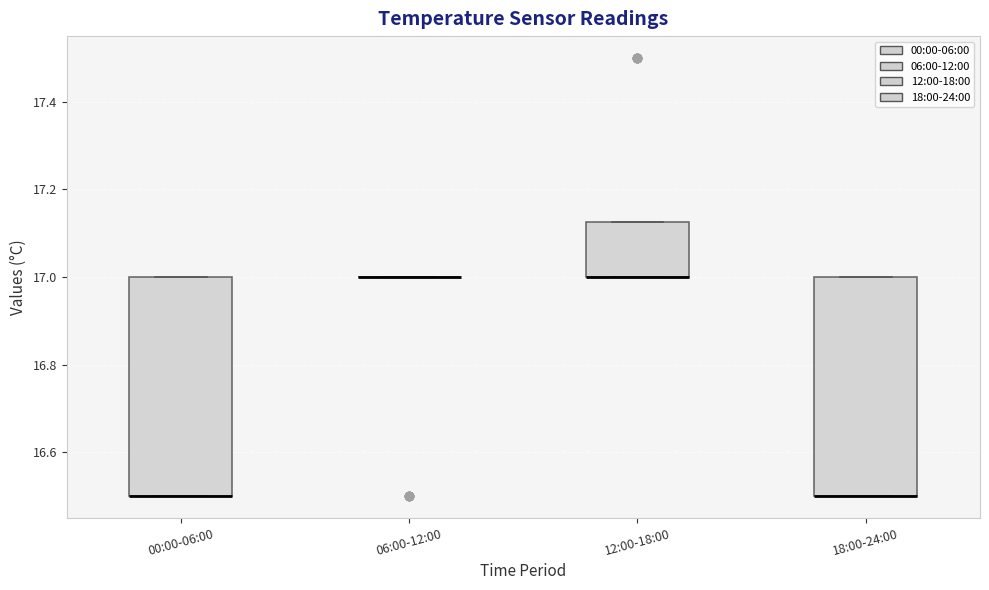

Reading left to right, transcribe this box plot: for each box, give where its median line is, the range the box spans, and where its two whiskers end, as read against the y-axis. The values are not printed on the chart, so give them approximately, as read against the axis.

00:00-06:00: median 16.50 (drawn on the box's lower edge), box 16.50 to 17.00, whiskers 16.50 to 17.00
06:00-12:00: box collapsed to a line at 17.00, whiskers 17.00 to 17.00
12:00-18:00: median 17.00 (drawn on the box's lower edge), box 17.00 to 17.12, whiskers 17.00 to 17.12
18:00-24:00: median 16.50 (drawn on the box's lower edge), box 16.50 to 17.00, whiskers 16.50 to 17.00